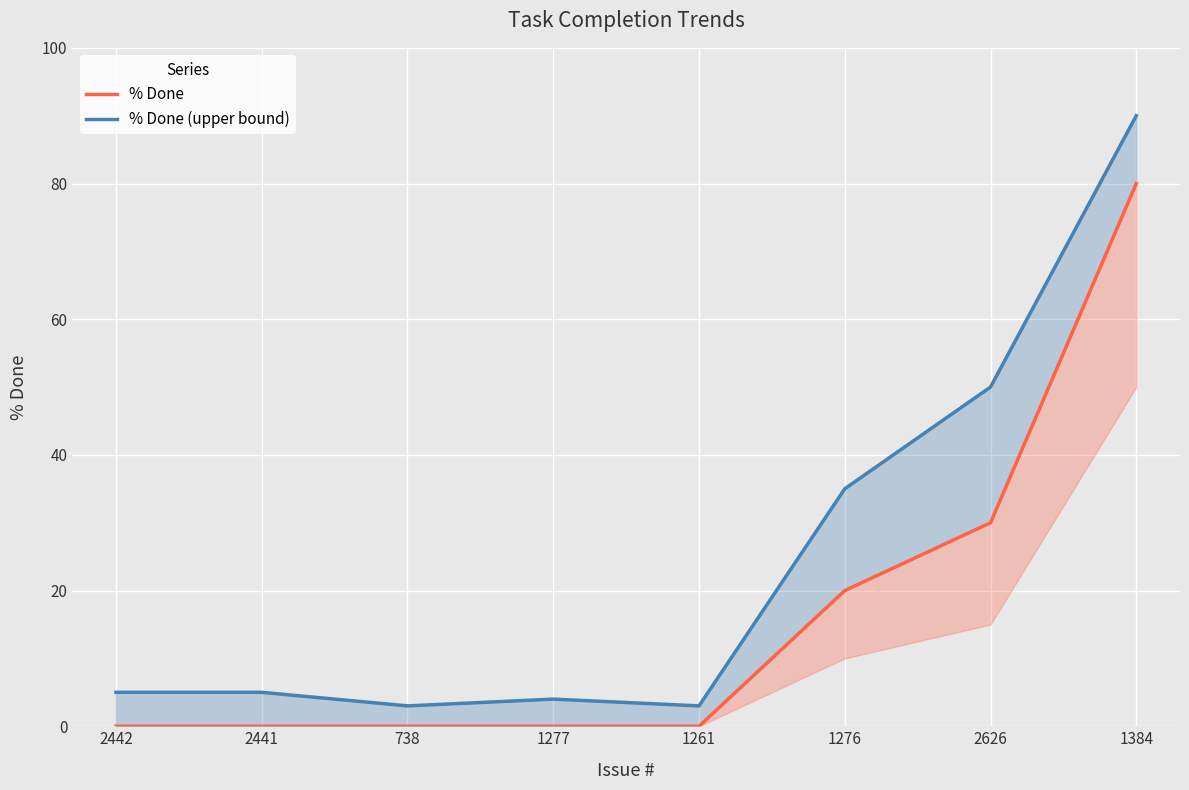

How many values in % Done are above zero?

3